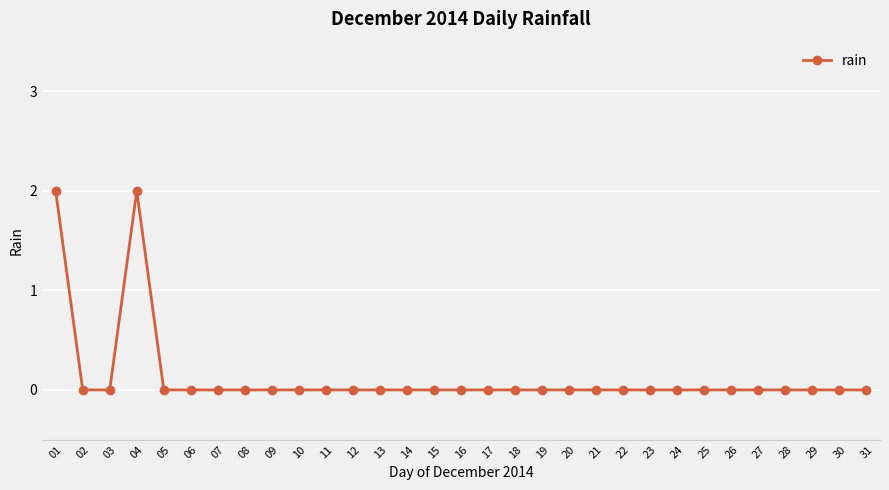

Is it true that the value at 30 is 0?

True